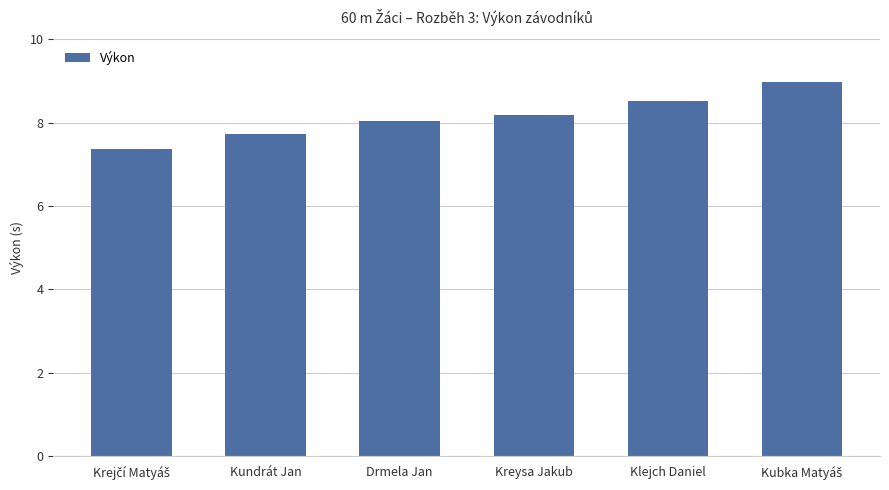

The value at Kundrát Jan is 7.7. True or false?

True